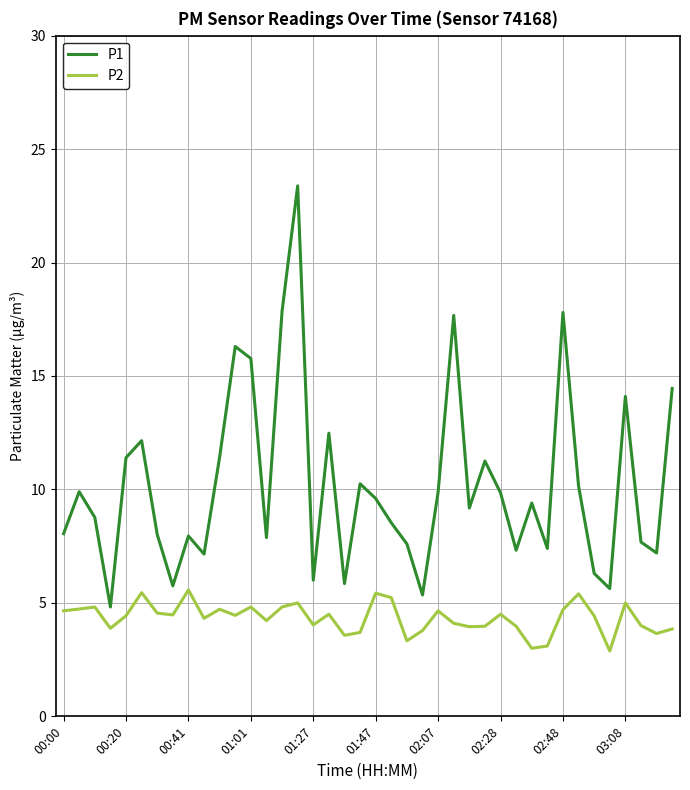

Which series has the largest range (max minus min)?

P1